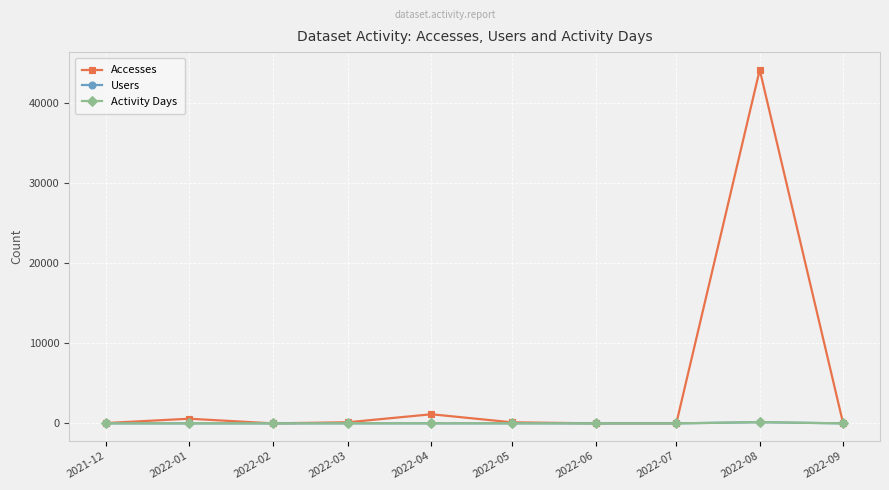

What is the difference between the second highest and second lowest values in the Activity Days series?

7